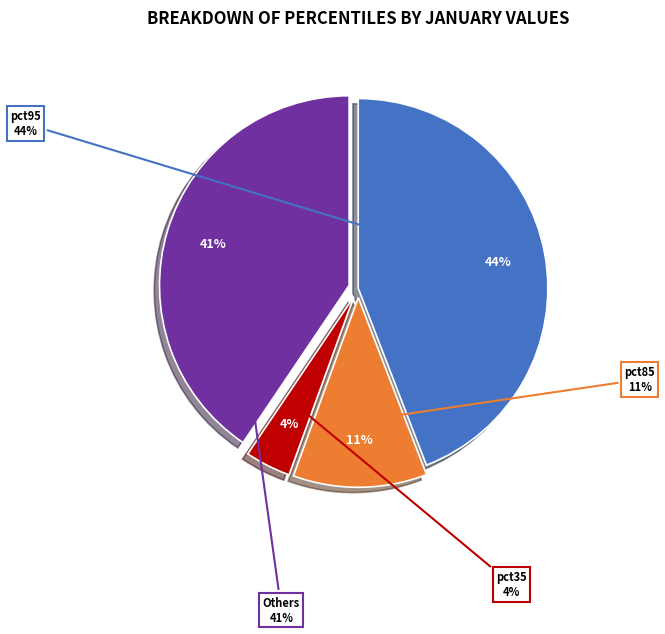

Is it true that pct95 is 32% of the pie?

False